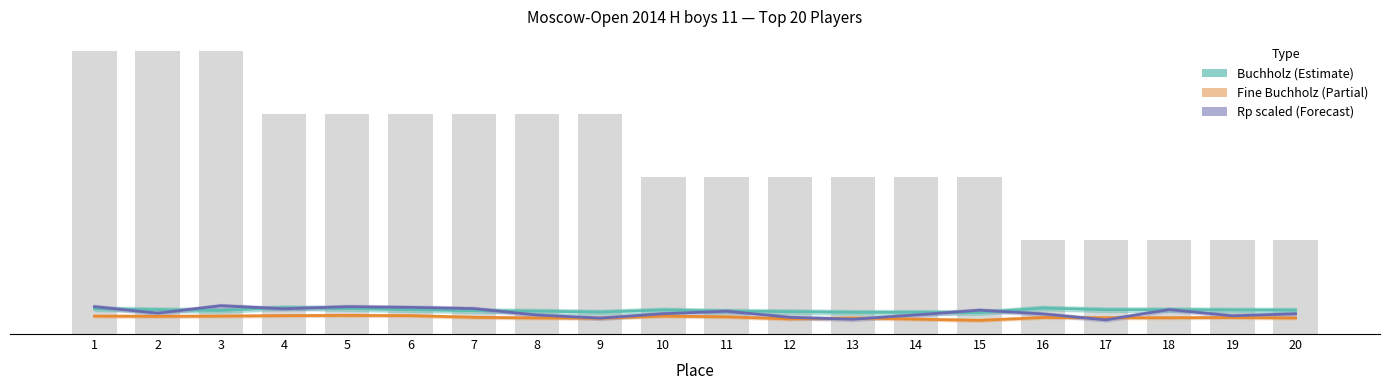

What is the difference between the Points (scaled) values at 1 and 13?

266.7